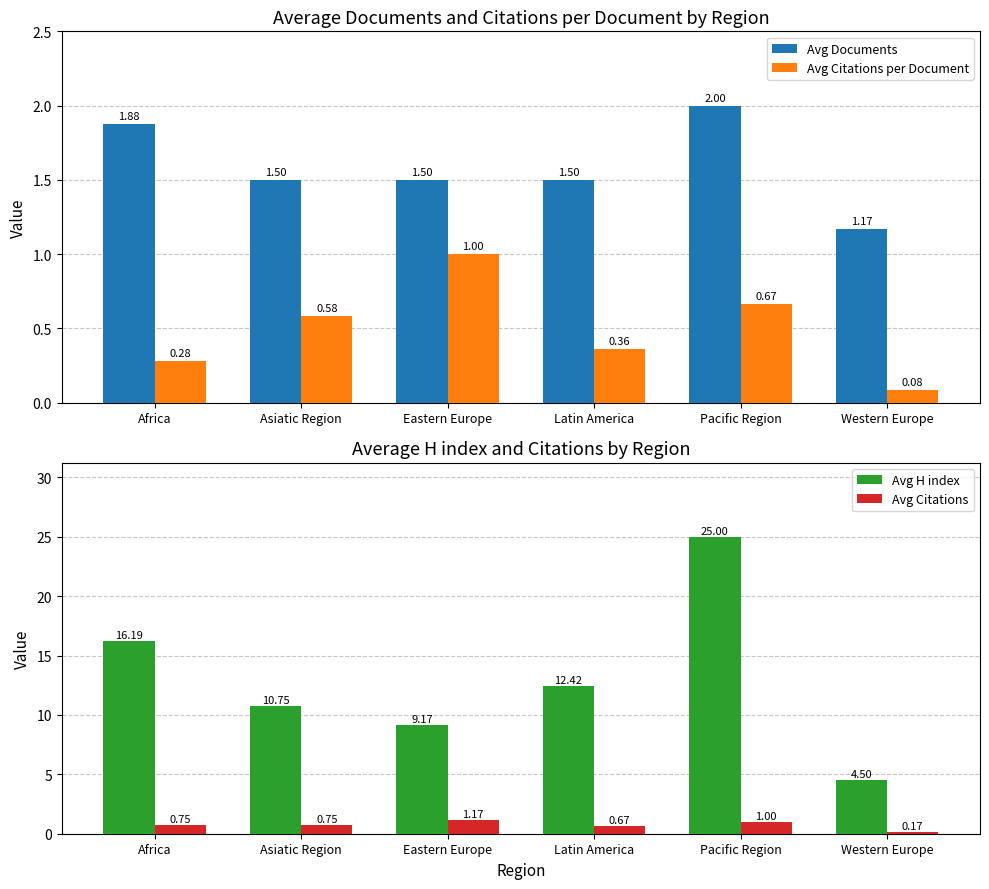

Which series changed the most between Pacific Region and Western Europe?

Avg H index